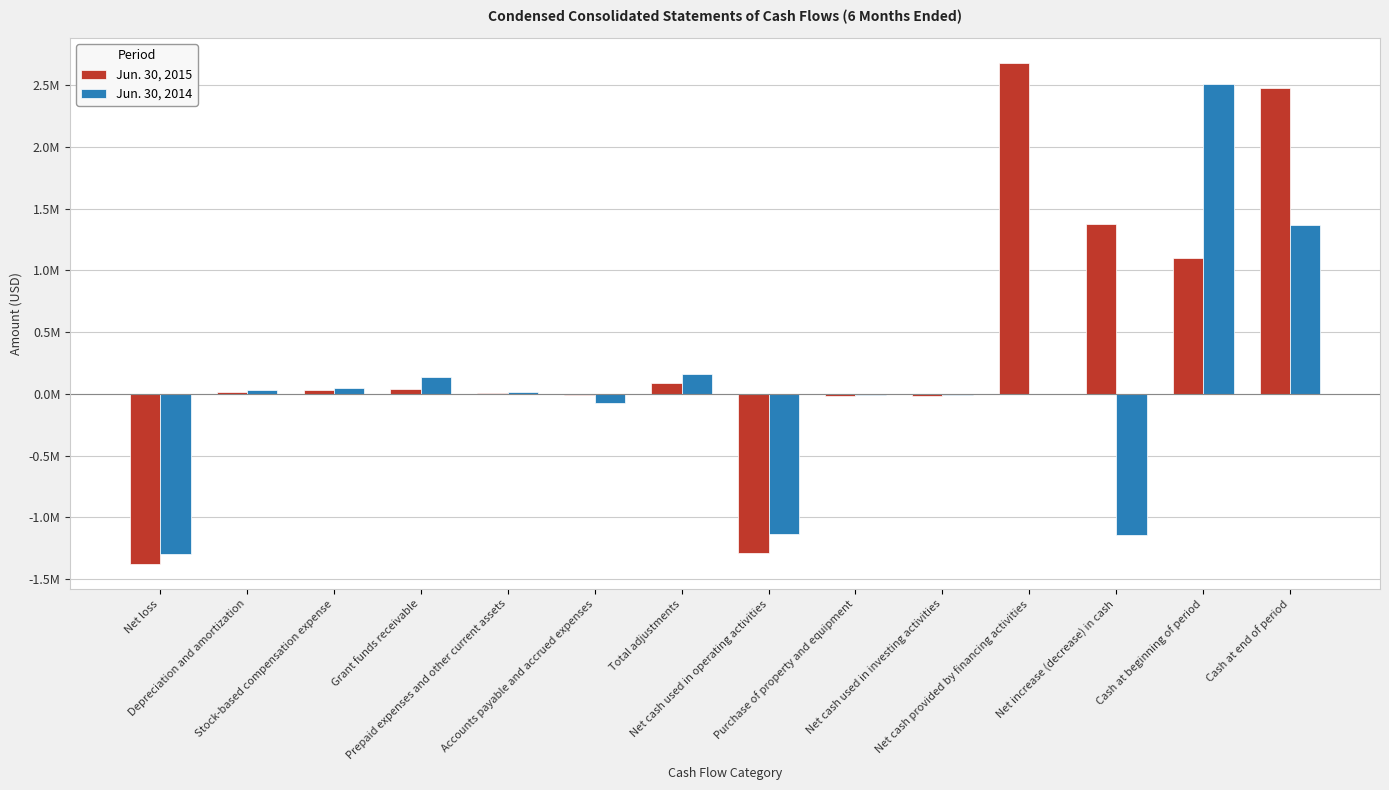

Are the bars grouped side by side (vs. stacked)?

Yes